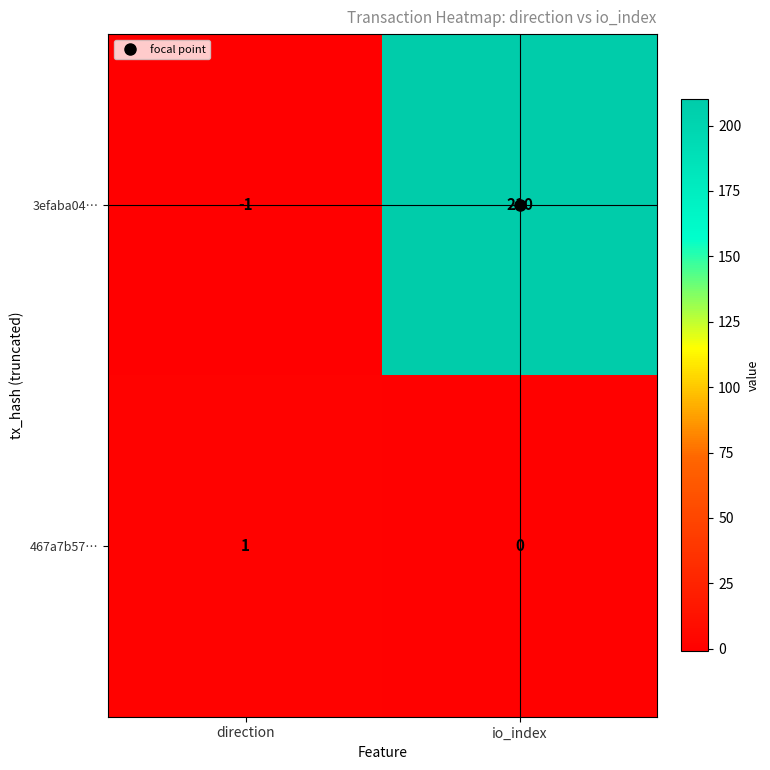

At how many categories does at least one series exceed 45?

1